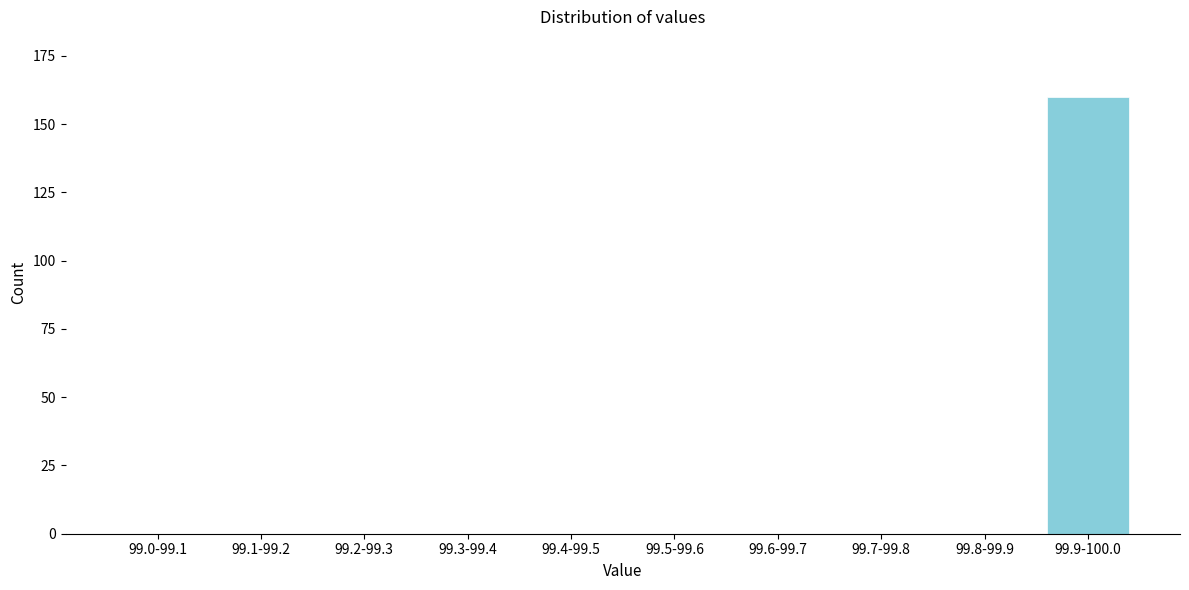

Reading right to left, list all the values displayed in this chart.

99.9-100.0=160	99.8-99.9=0	99.7-99.8=0	99.6-99.7=0	99.5-99.6=0	99.4-99.5=0	99.3-99.4=0	99.2-99.3=0	99.1-99.2=0	99.0-99.1=0